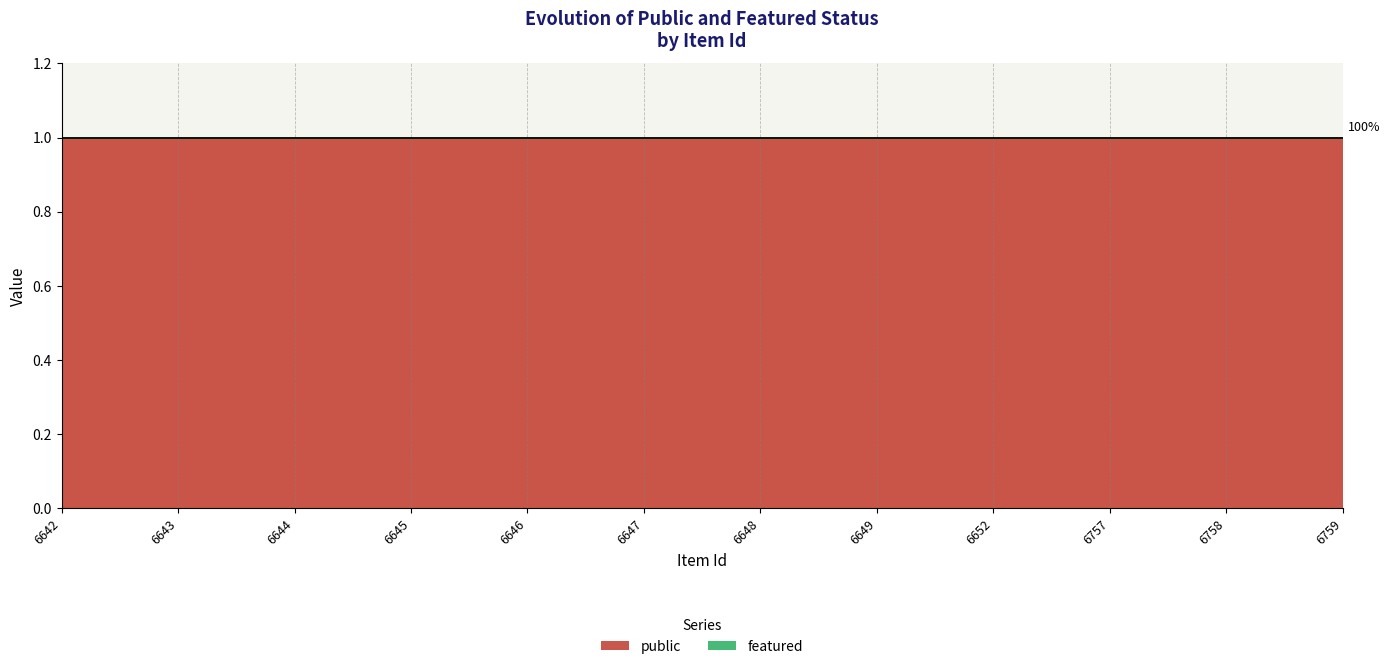

Reading left to right, list all the values displayed in this chart.

public: 6642=1	6643=1	6644=1	6645=1	6646=1	6647=1	6648=1	6649=1	6652=1	6757=1	6758=1	6759=1
featured: 6642=0	6643=0	6644=0	6645=0	6646=0	6647=0	6648=0	6649=0	6652=0	6757=0	6758=0	6759=0